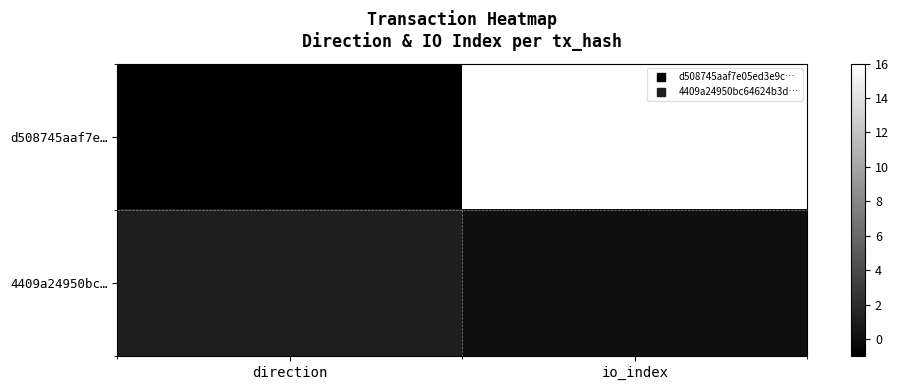

Rank the series by their average value, from highest to lowest.

d508745aaf7e…, 4409a24950bc…